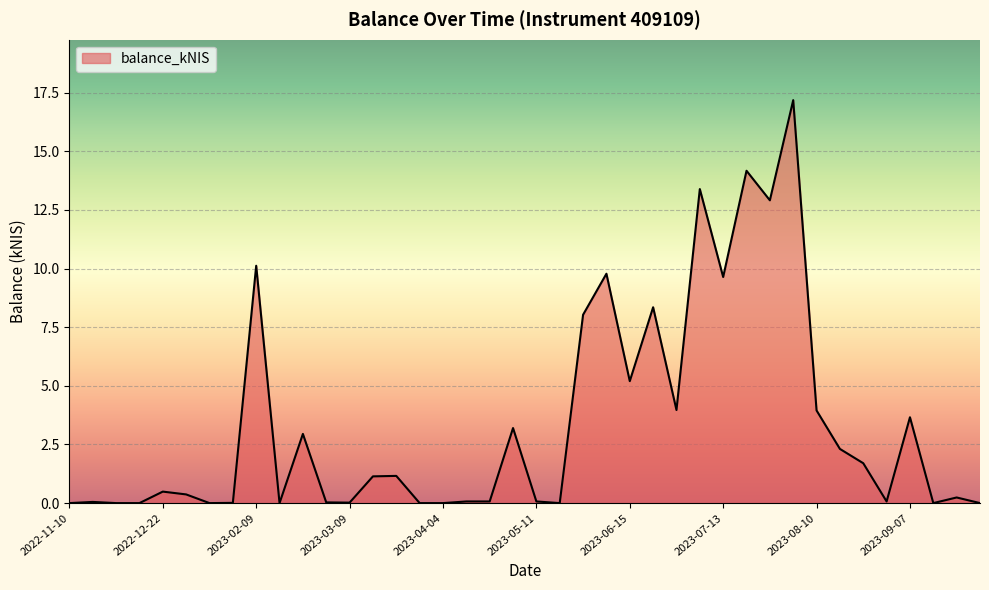

What is the maximum value shown in the chart?

17.2